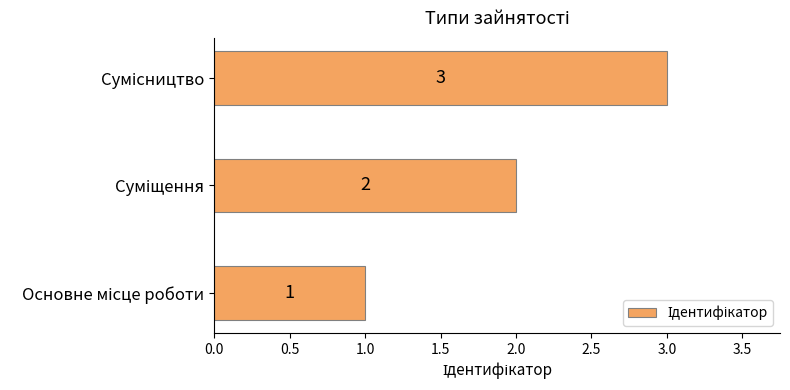

What is the sum of all values?

6